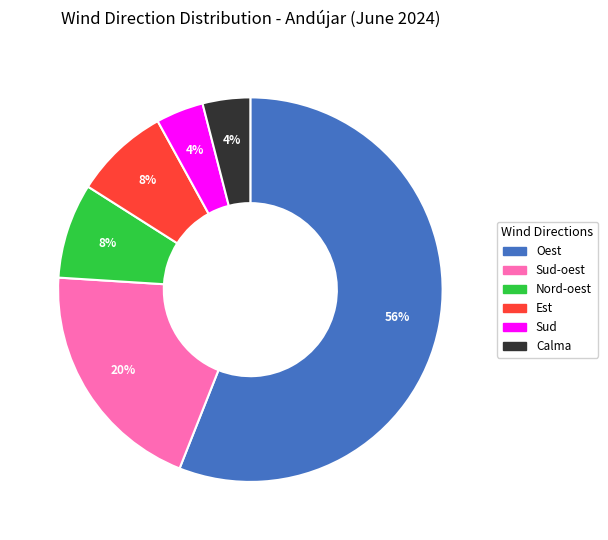

To the nearest percent, what is the difference between the largest and smallest slice percentages?

52%